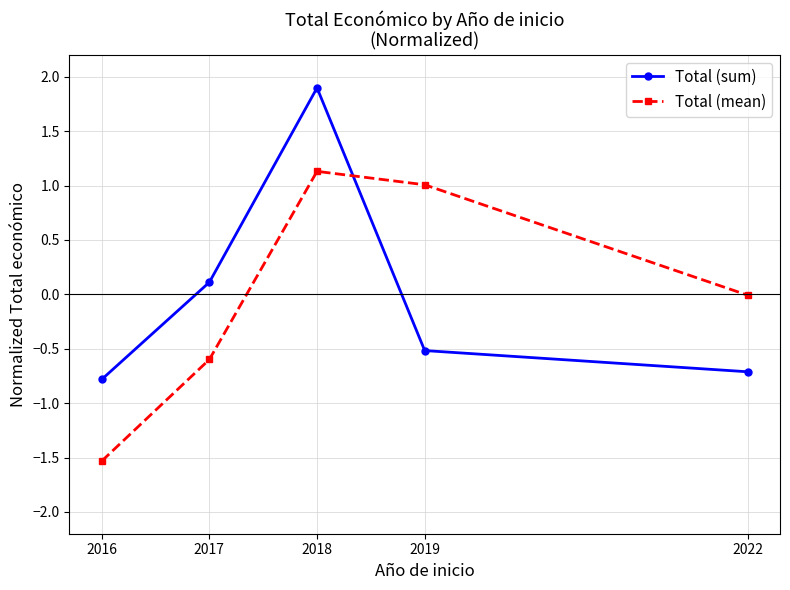

What are all the series names shown in the legend?

Total (sum), Total (mean)